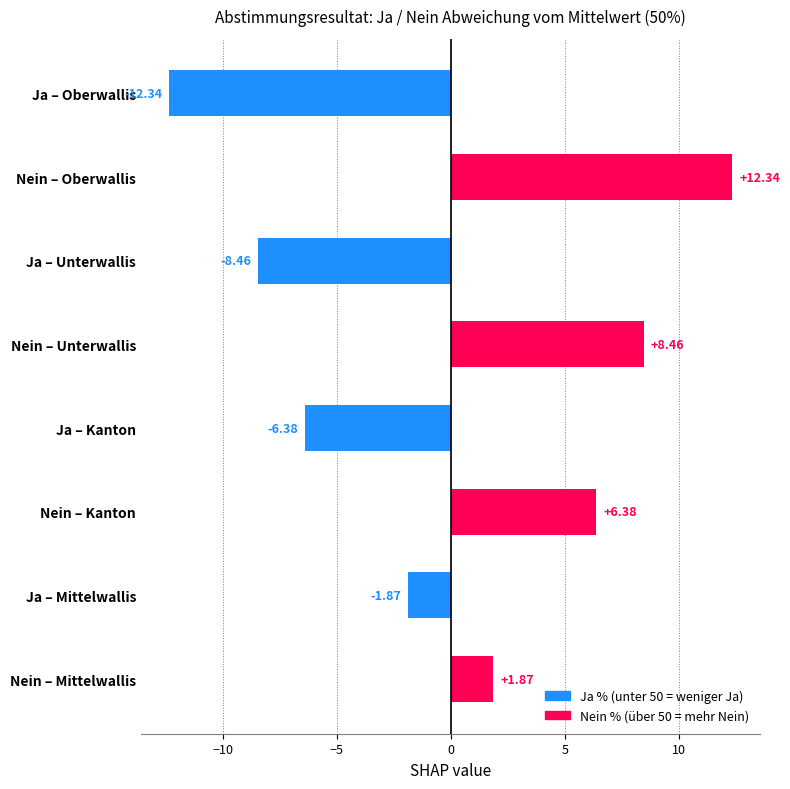

Rank the categories by value from highest to lowest.

Nein – Oberwallis, Nein – Unterwallis, Nein – Kanton, Nein – Mittelwallis, Ja – Mittelwallis, Ja – Kanton, Ja – Unterwallis, Ja – Oberwallis